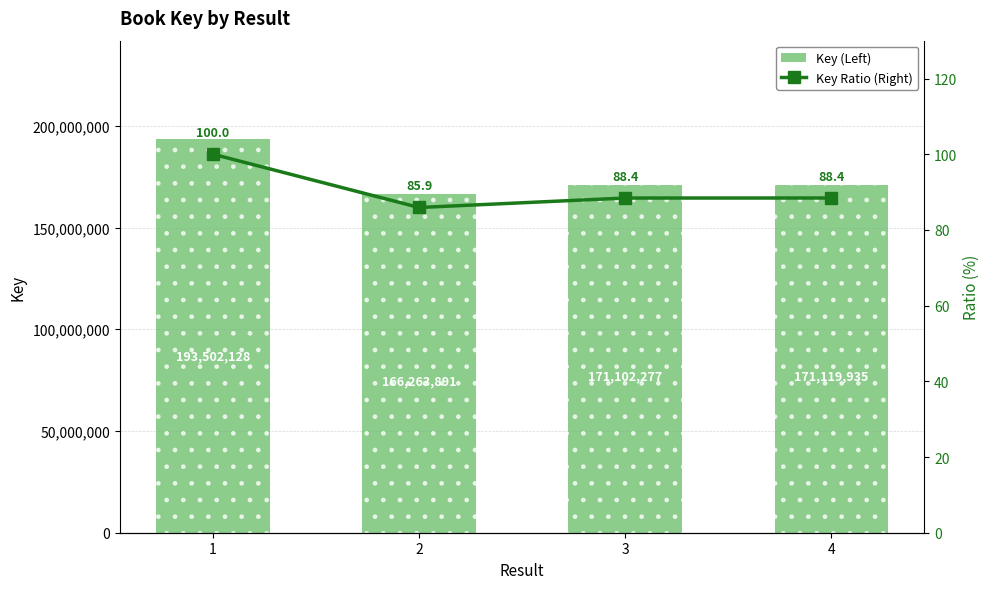

The Key (Left) series shows 95785836.3 at 1. True or false?

False